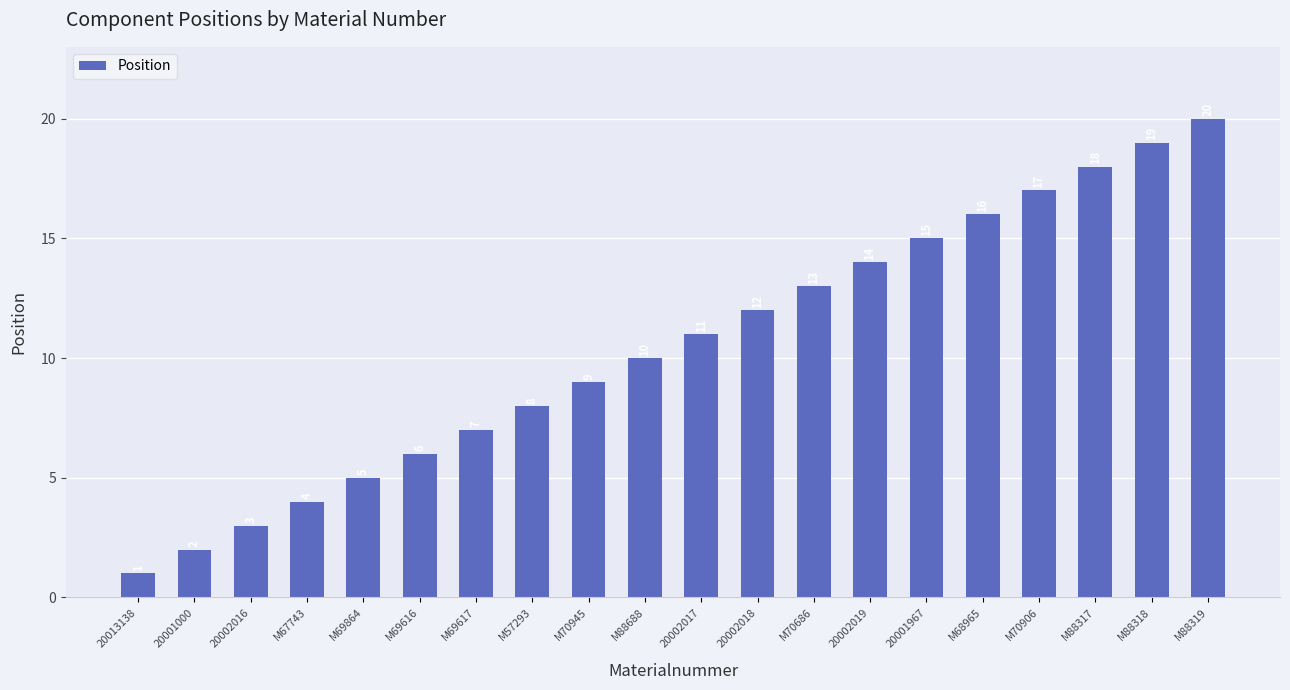

What is the difference between the values at M69864 and M70945?

4